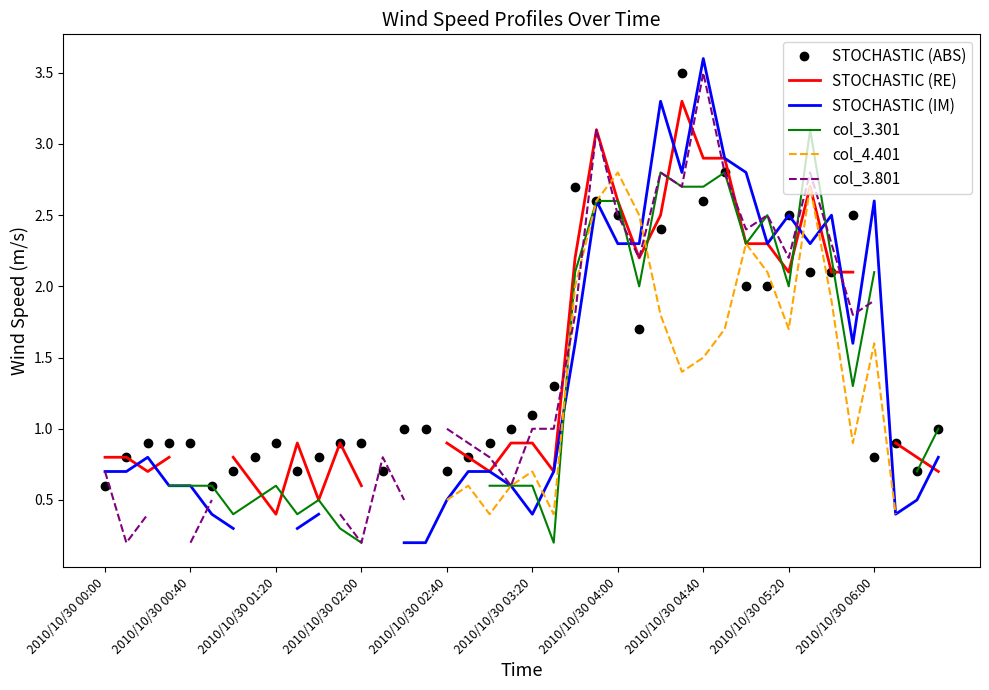

Is it true that STOCHASTIC (ABS) equals 0.9 at 2010/10/30 00:00?

False